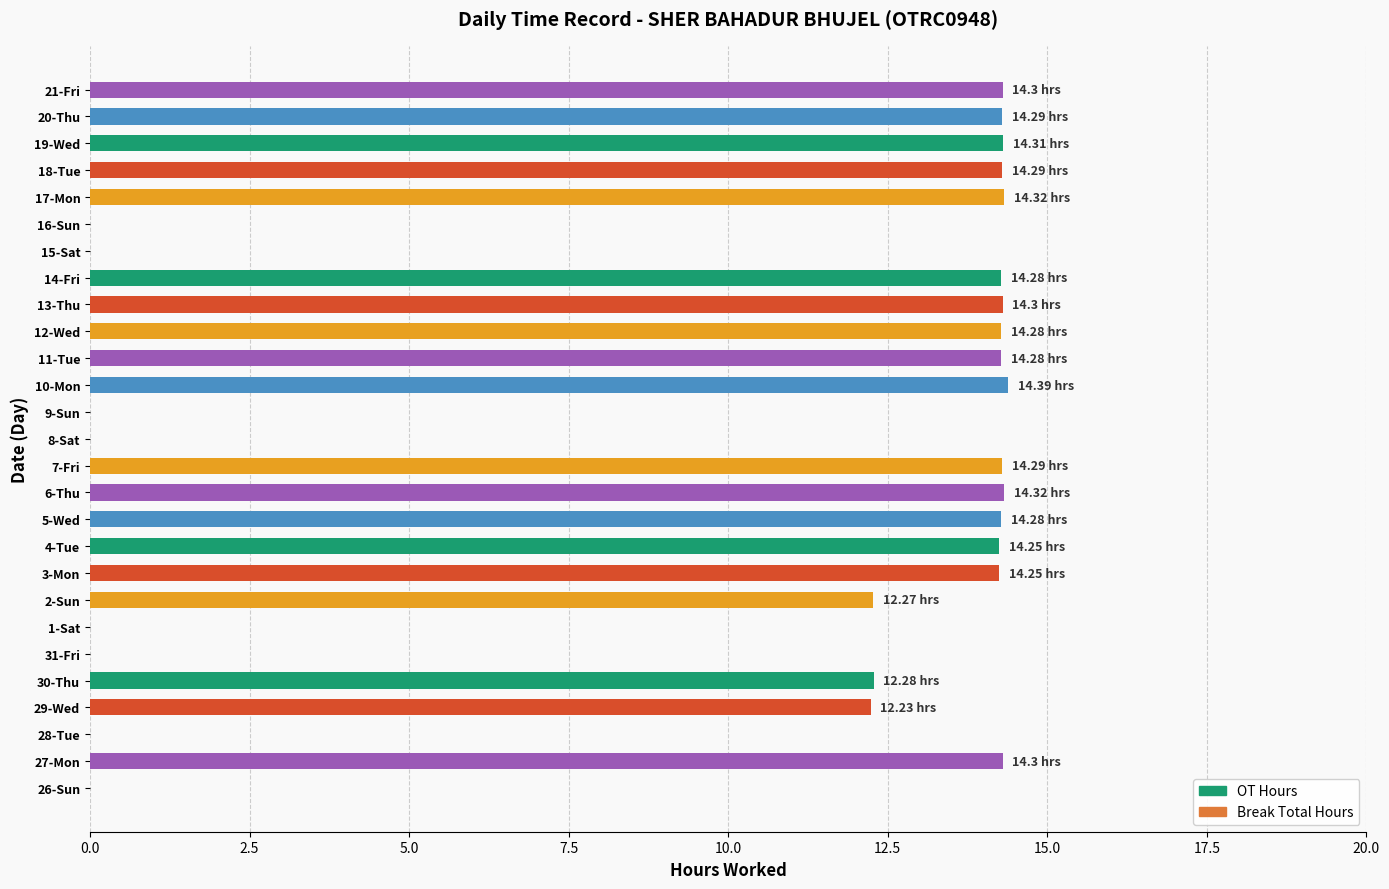

What is the ratio of the value at 30-Thu to the value at 2-Sun?

1.0